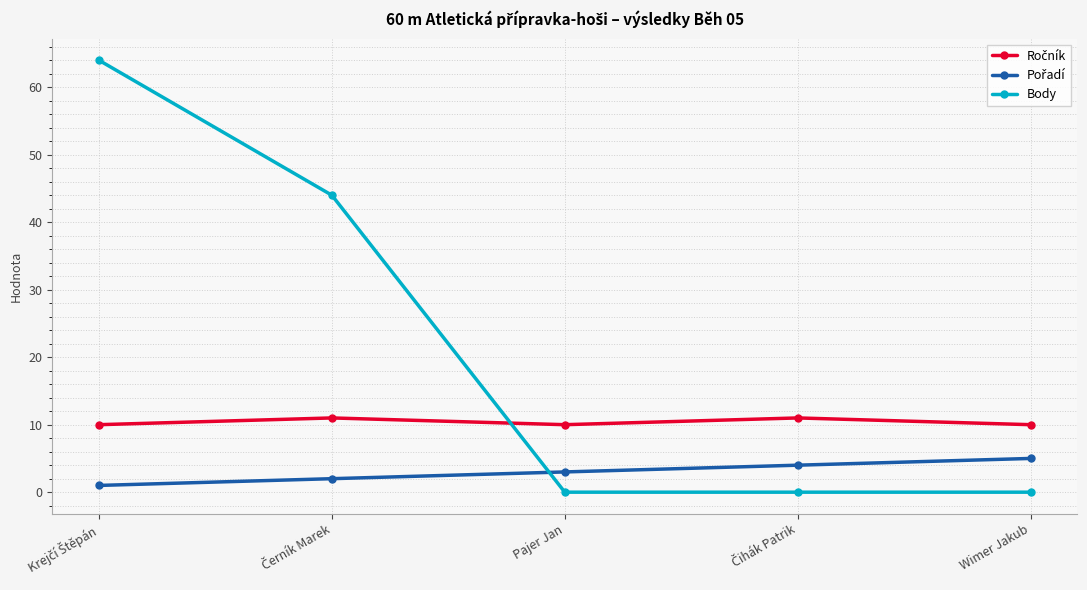

What is the average value of the Body series?

22